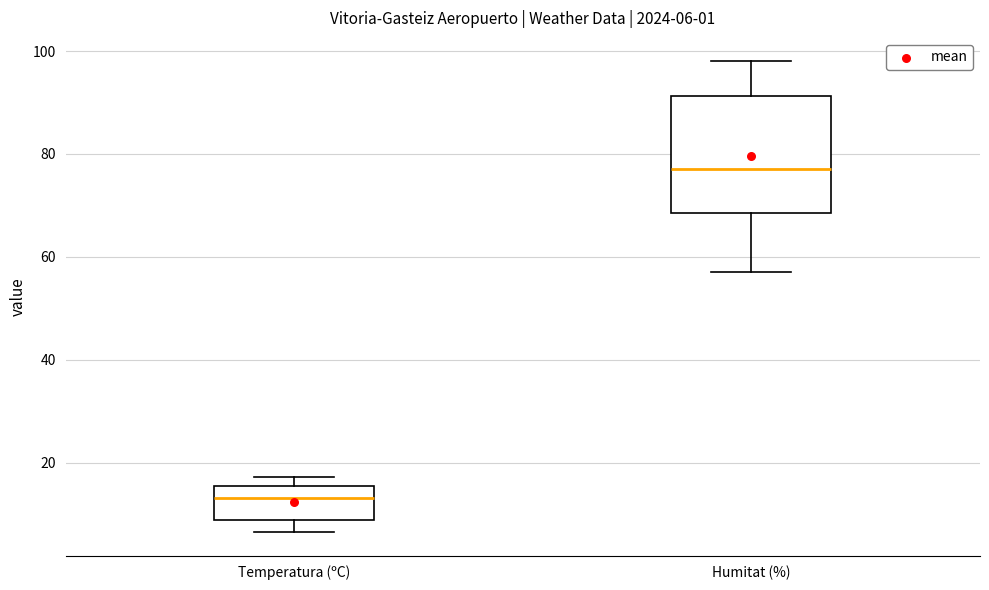

Comparing the boxes themselves (not the whiskers), which one is the tallest?

Humitat (%)